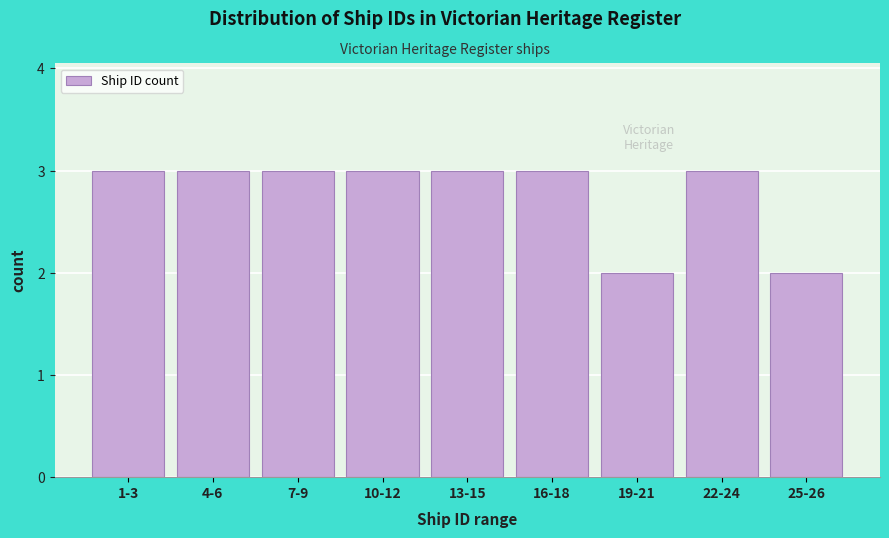

Reading left to right, transcribe all the data shown in this chart.

1-3=3	4-6=3	7-9=3	10-12=3	13-15=3	16-18=3	19-21=2	22-24=3	25-26=2